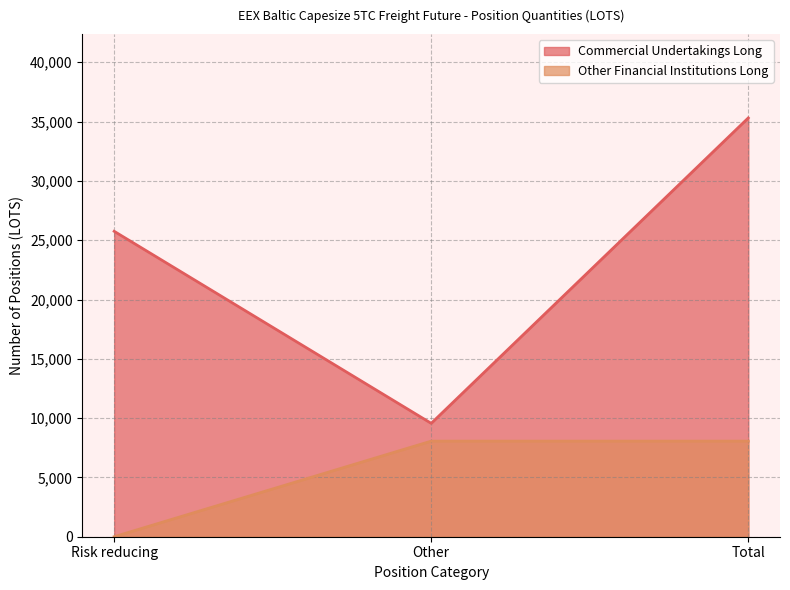

Rank the series by their maximum value, from lowest to highest.

Other Financial Institutions Long, Commercial Undertakings Long